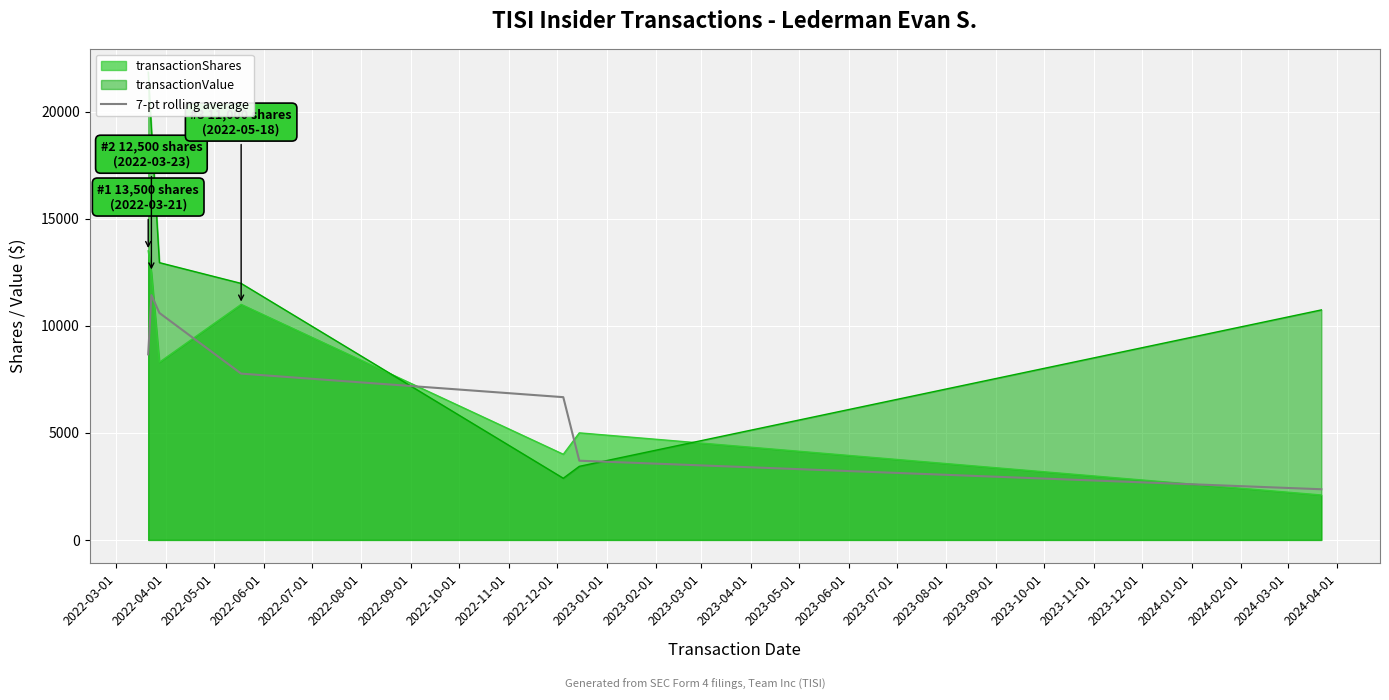

How many data points are less than 7766?

3